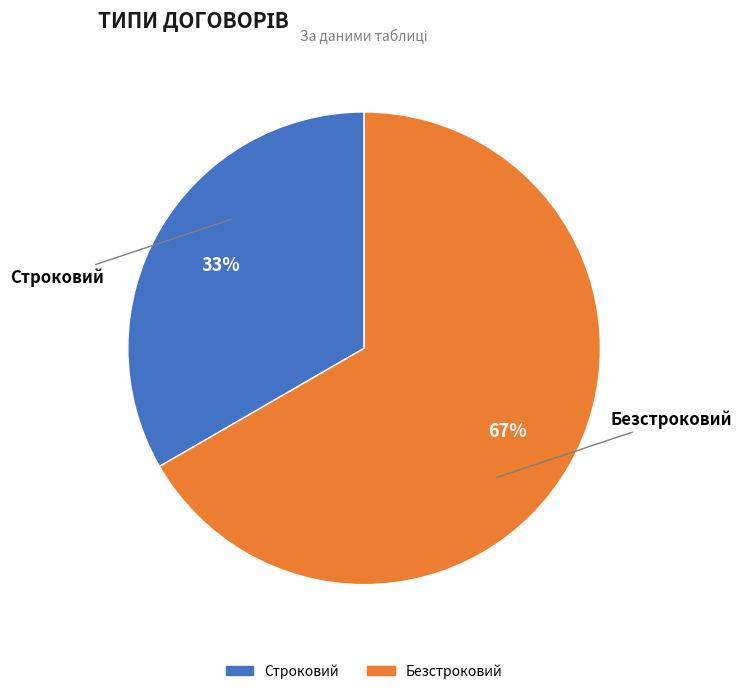

Which slice is the largest?

Безстроковий